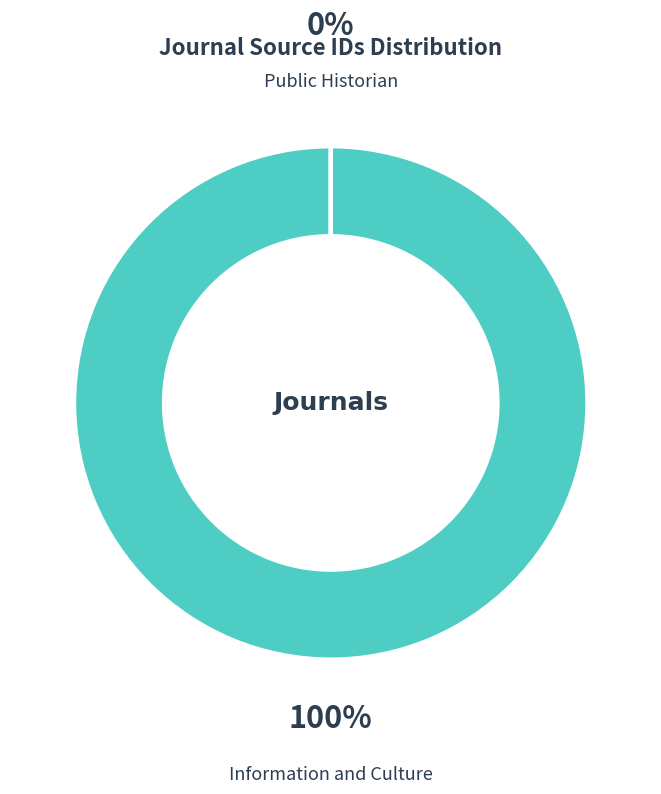

What is the largest slice in the pie chart?

Information and Culture